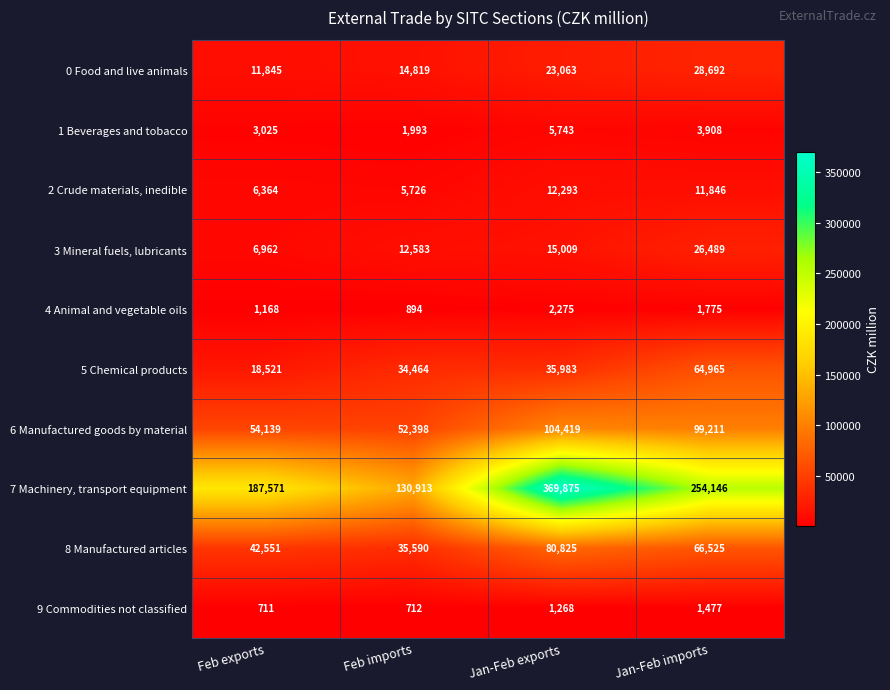

List the series in order of their peak value, highest first.

7 Machinery, transport equipment, 6 Manufactured goods by material, 8 Manufactured articles, 5 Chemical products, 0 Food and live animals, 3 Mineral fuels, lubricants, 2 Crude materials, inedible, 1 Beverages and tobacco, 4 Animal and vegetable oils, 9 Commodities not classified